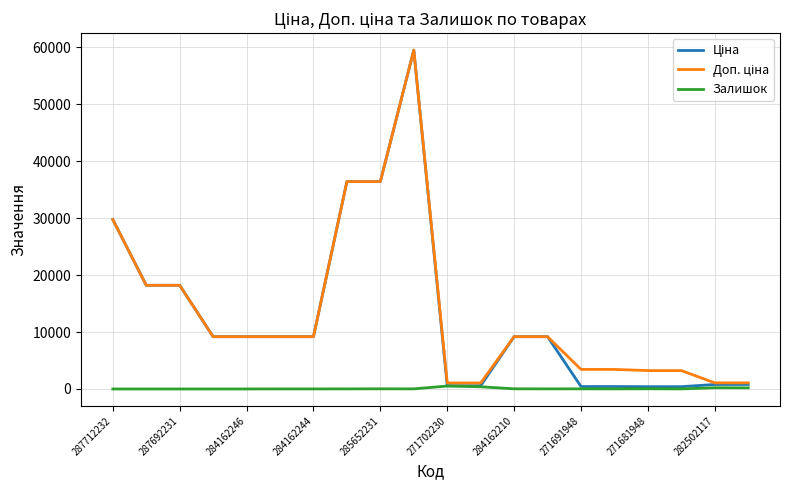

What is the maximum value shown in the chart?

59523.0